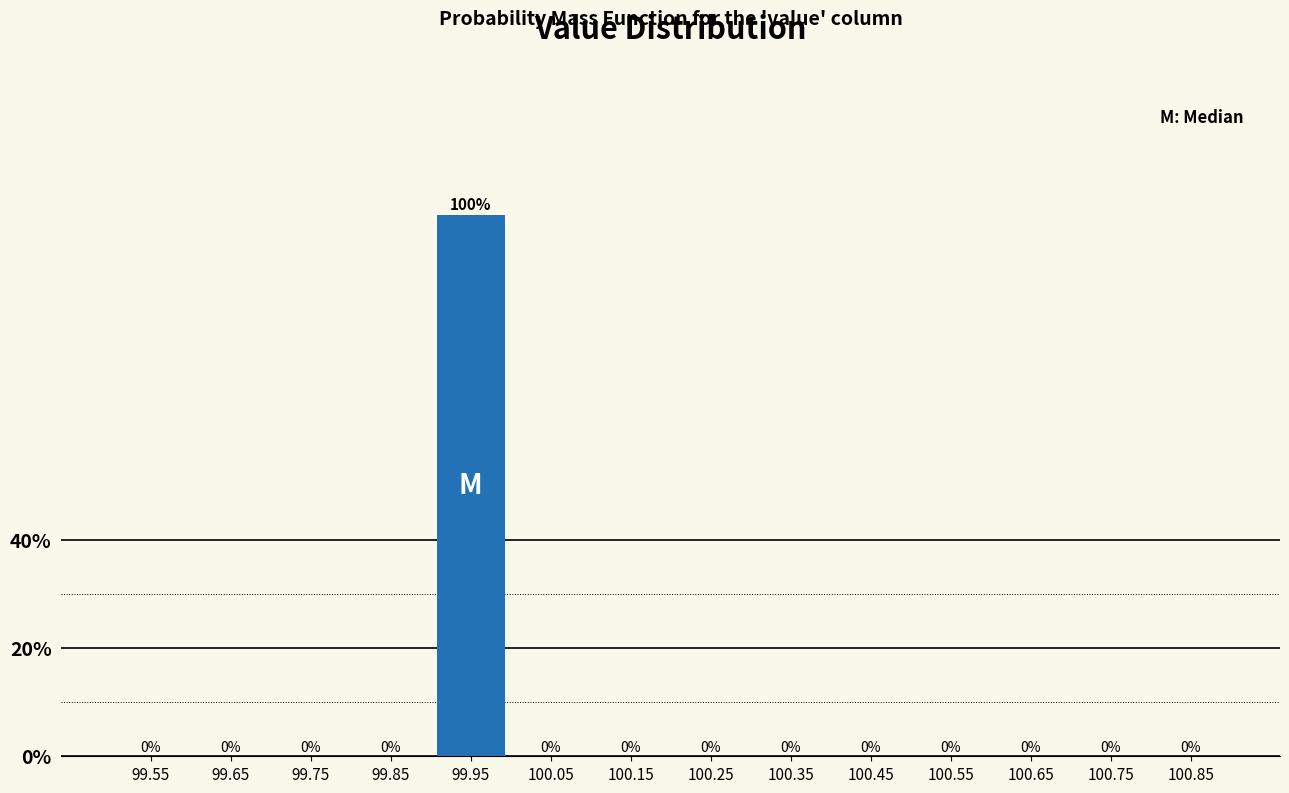

Reading left to right, transcribe all the data shown in this chart.

99.55=0	99.65=0	99.75=0	99.85=0	99.95=100	100.05=0	100.15=0	100.25=0	100.35=0	100.45=0	100.55=0	100.65=0	100.75=0	100.85=0